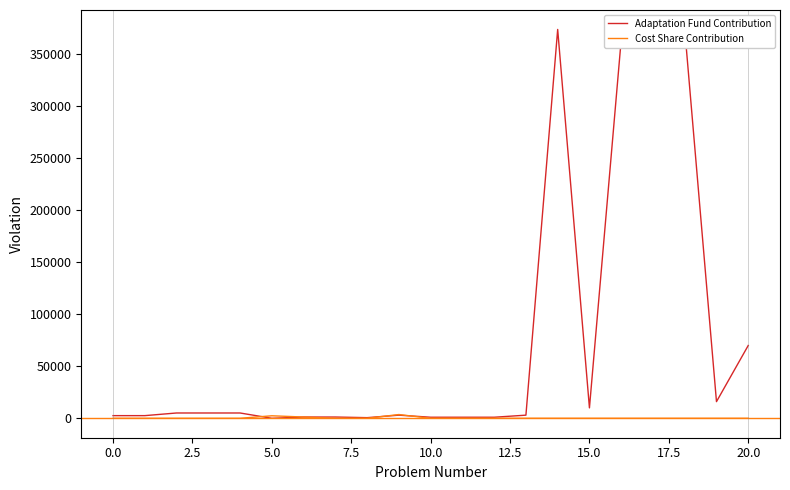

How many interior local peaks does the Adaptation Fund Contribution series have?

2